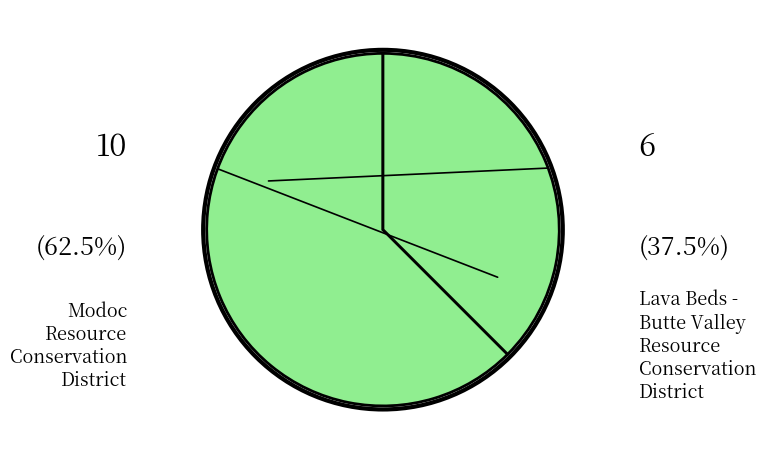

How many slices are in this pie chart?

2